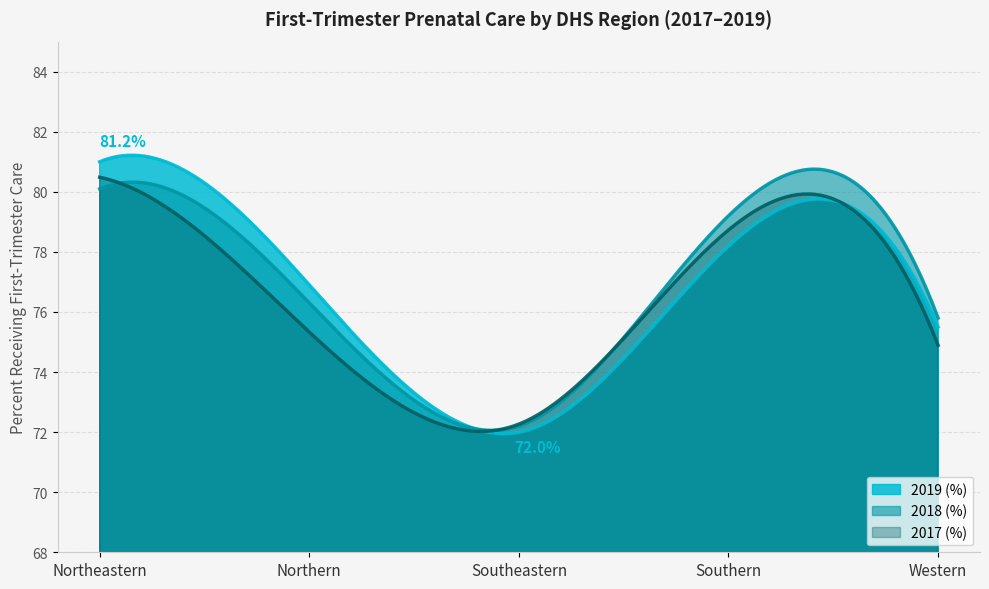

True or false: 2019 (%) has more than 1 points higher than both neighbors.

True